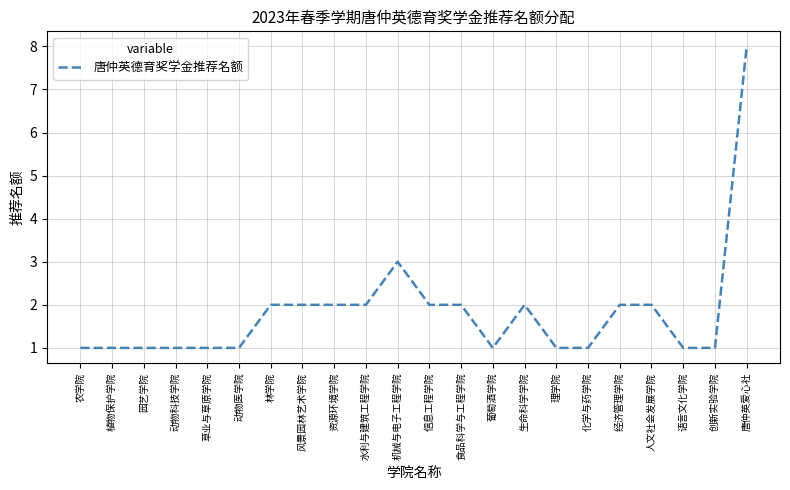

At which label is the value closest to 4?

机械与电子工程学院